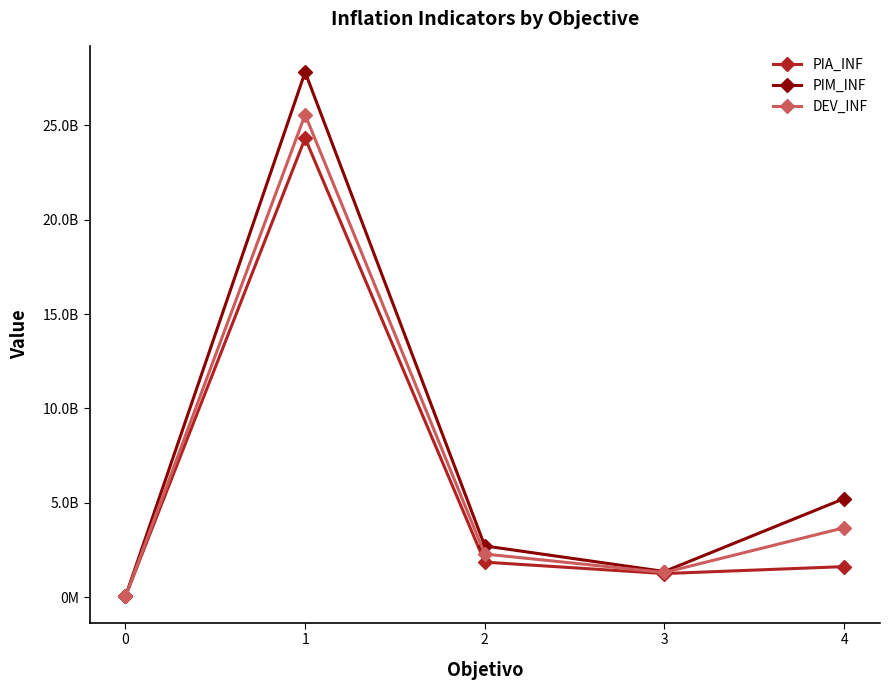

After their last crossing, which series has the higher values: DEV_INF or PIA_INF?

DEV_INF